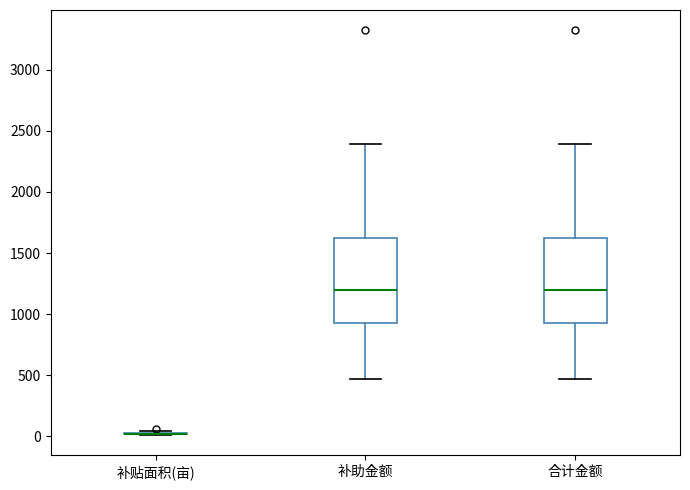

Where is the upper edge of the box for 补助金额 on the y-axis? The values are not printed on the chart, so give them approximately, as read against the axis.

1650